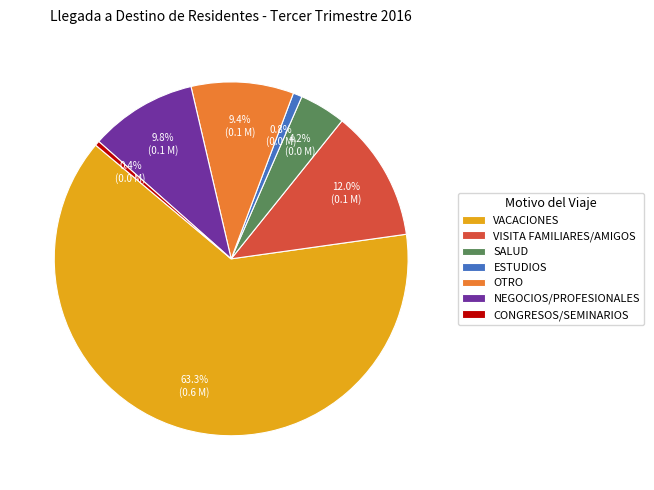

The VACACIONES slice represents 77% of the pie. True or false?

False